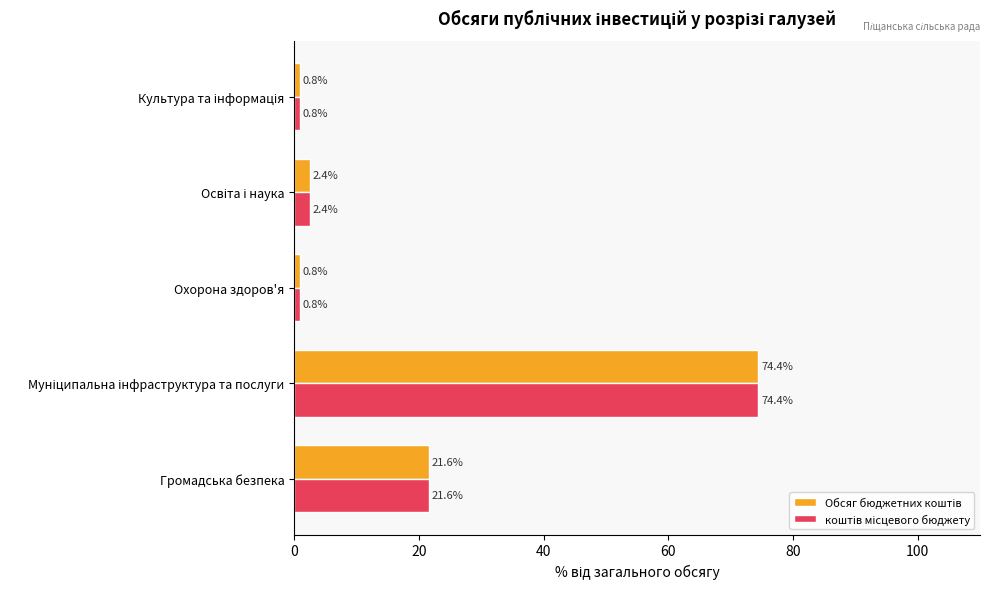

What is the smallest value displayed?

0.8